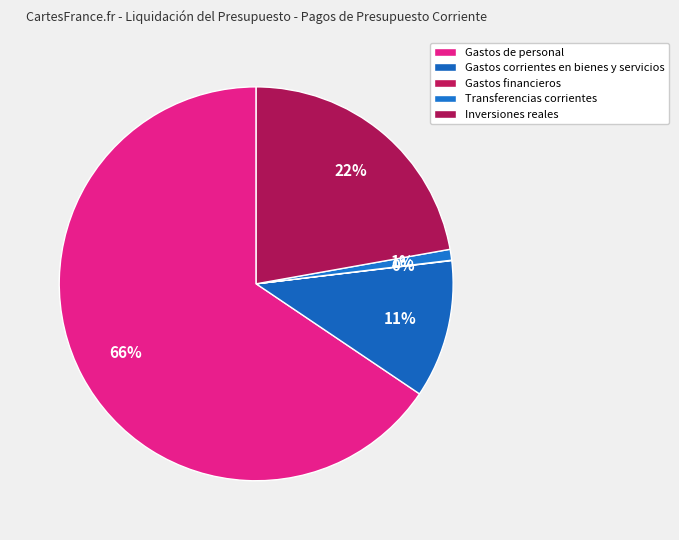

Is the sum of Inversiones reales and Transferencias corrientes greater than half?

No